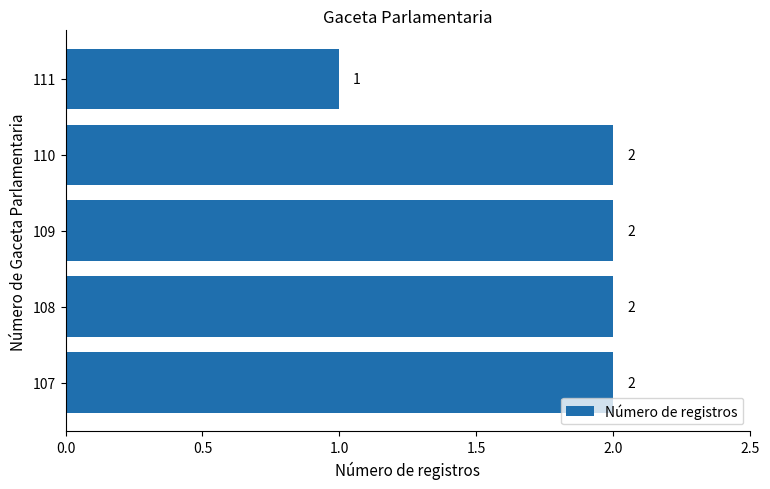

Is it true that the value at 108 is 2?

True